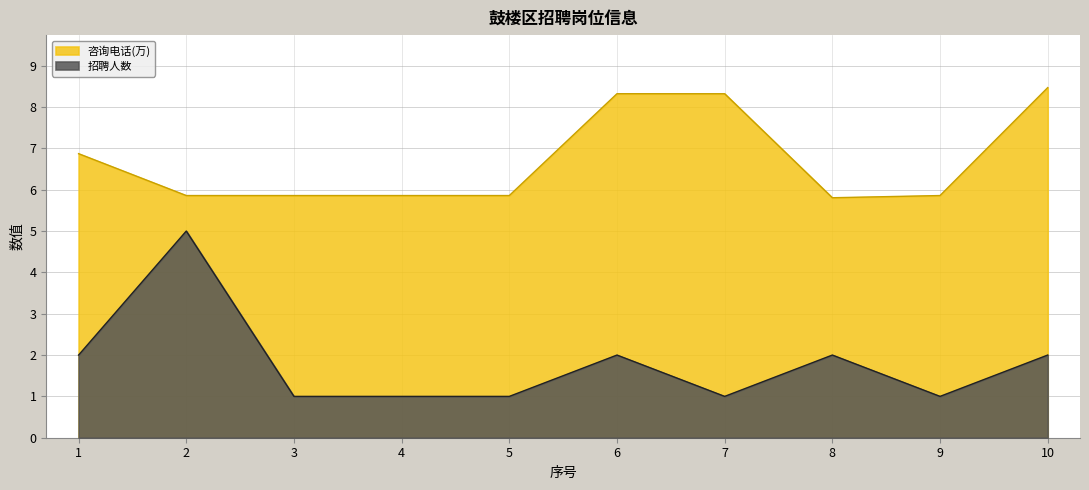

True or false: 招聘人数 has more than 0 interior local peaks.

True